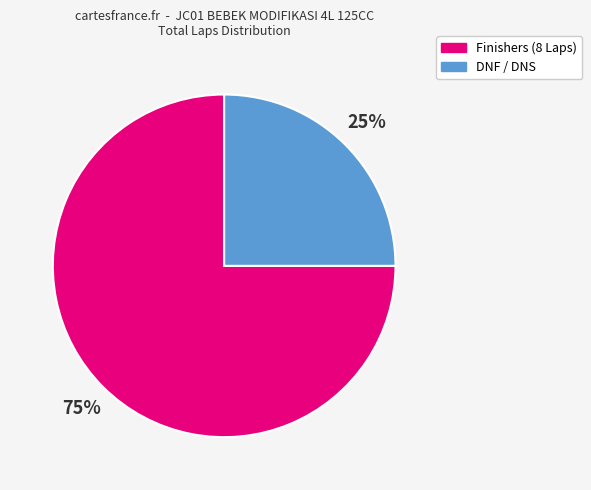

Is it true that DNF / DNS is 25% of the pie?

True